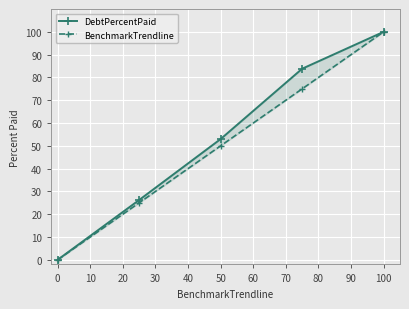

What is the sum of all BenchmarkTrendline values?

250.0